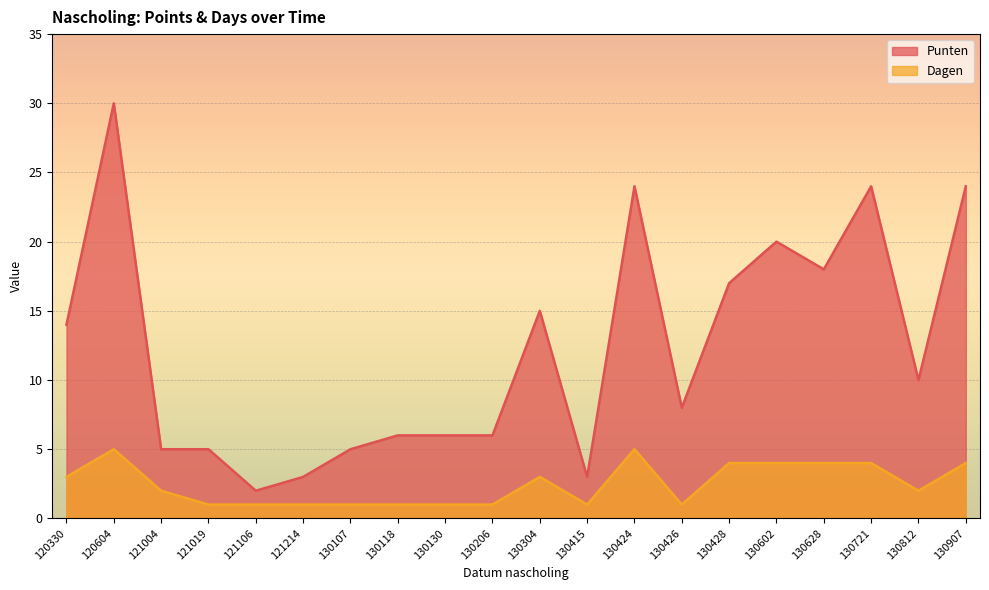

Does the chart display data point markers on the line(s)?

No